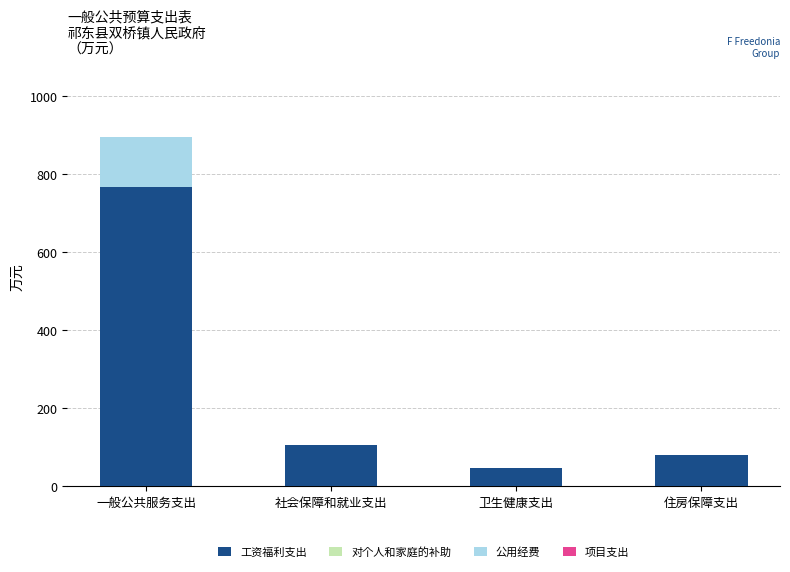

At which label is 工资福利支出 closest to 407?

社会保障和就业支出